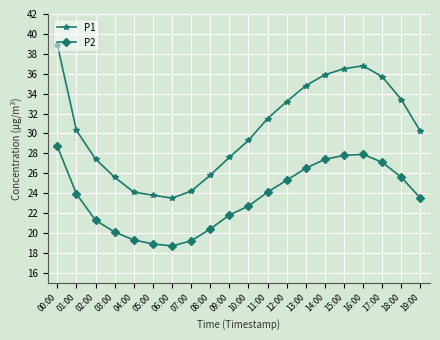

Does the chart display data point markers on the line(s)?

Yes